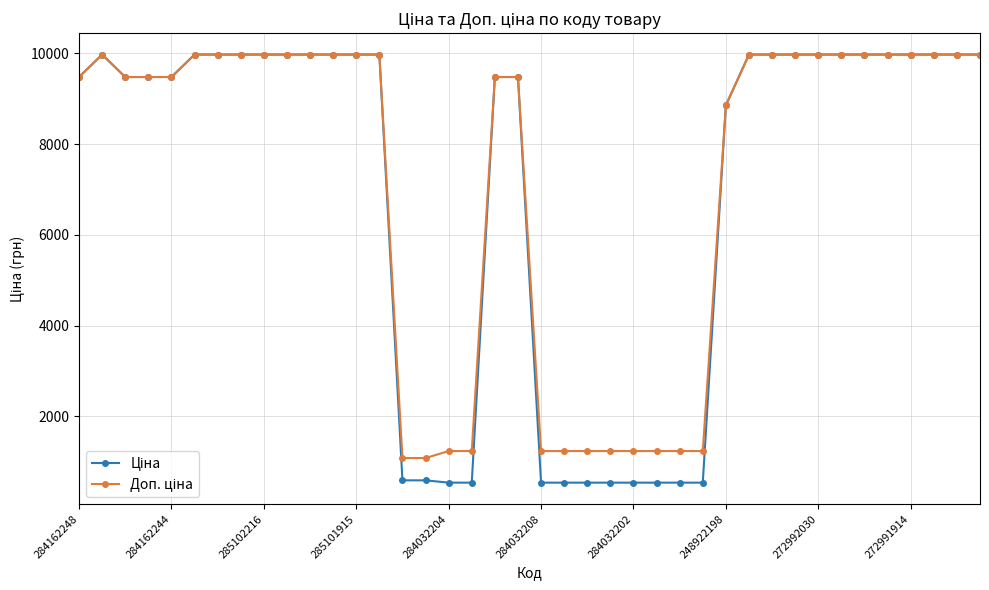

What is the minimum value shown in the chart?

539.0